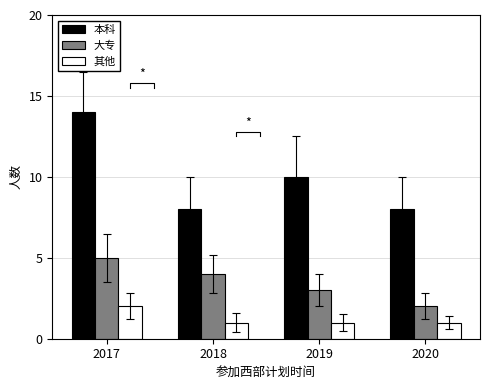

How many values in the 本科 series are below 10?

2